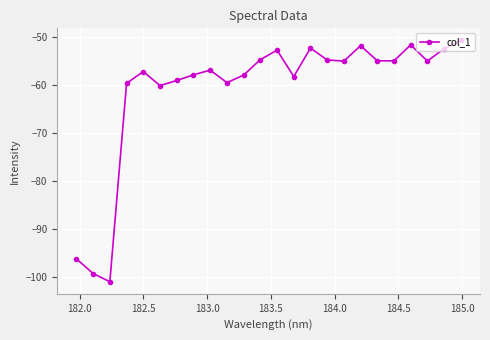

How many interior local peaks (higher than both neighbors) does the data have?

6